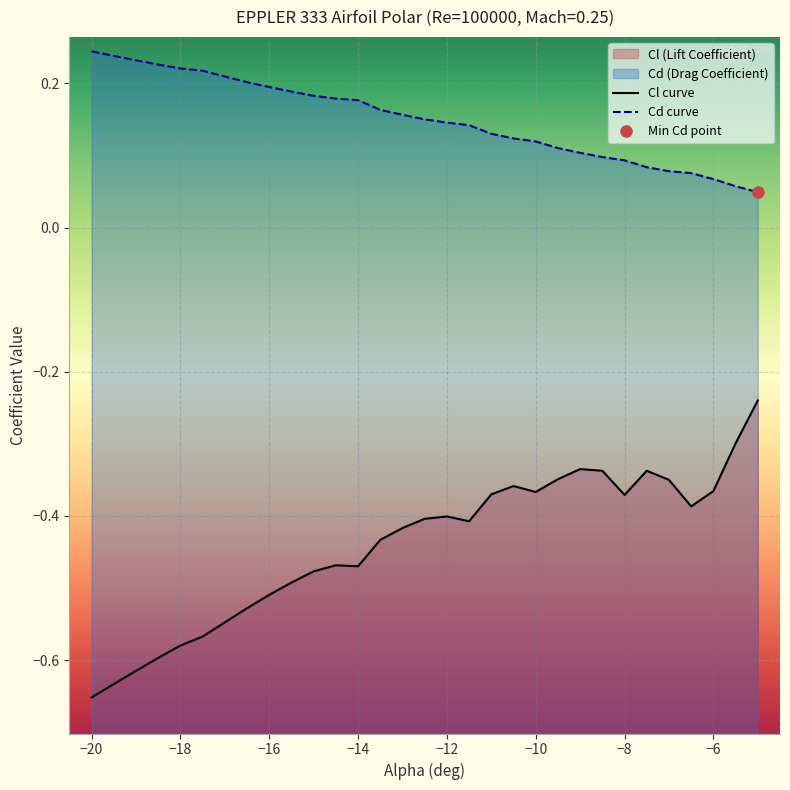

What is the value of the Cd point at the 12th from the left?

0.2